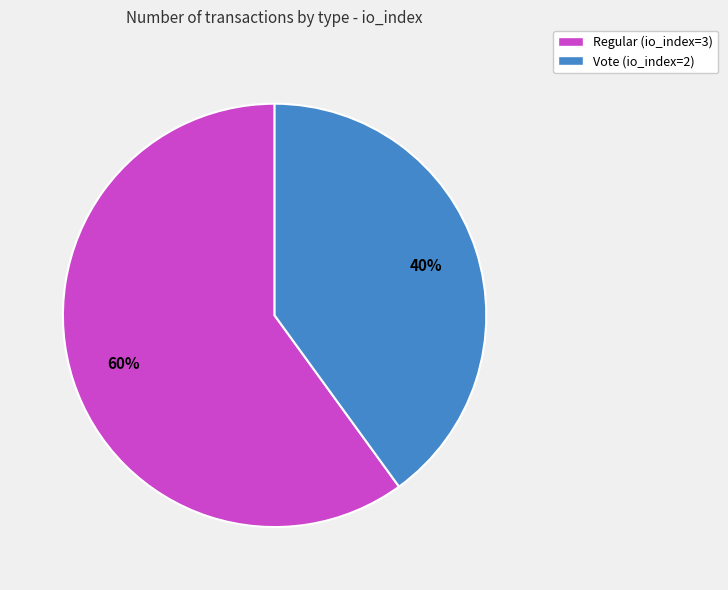

What is the smallest slice in the pie chart?

Vote (io_index=2)